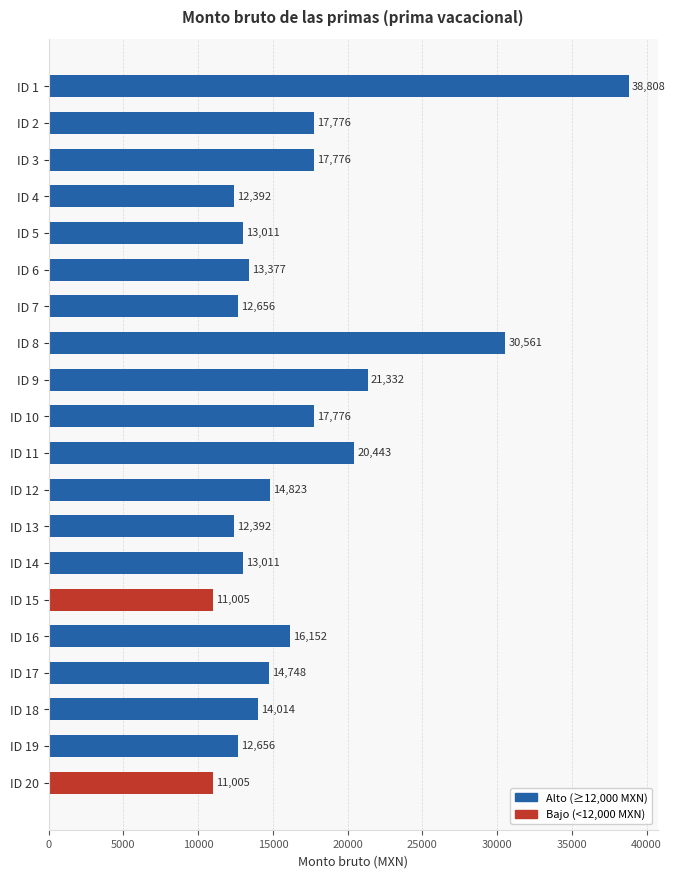

What is the value of the 14th bar from the top?

13011.2